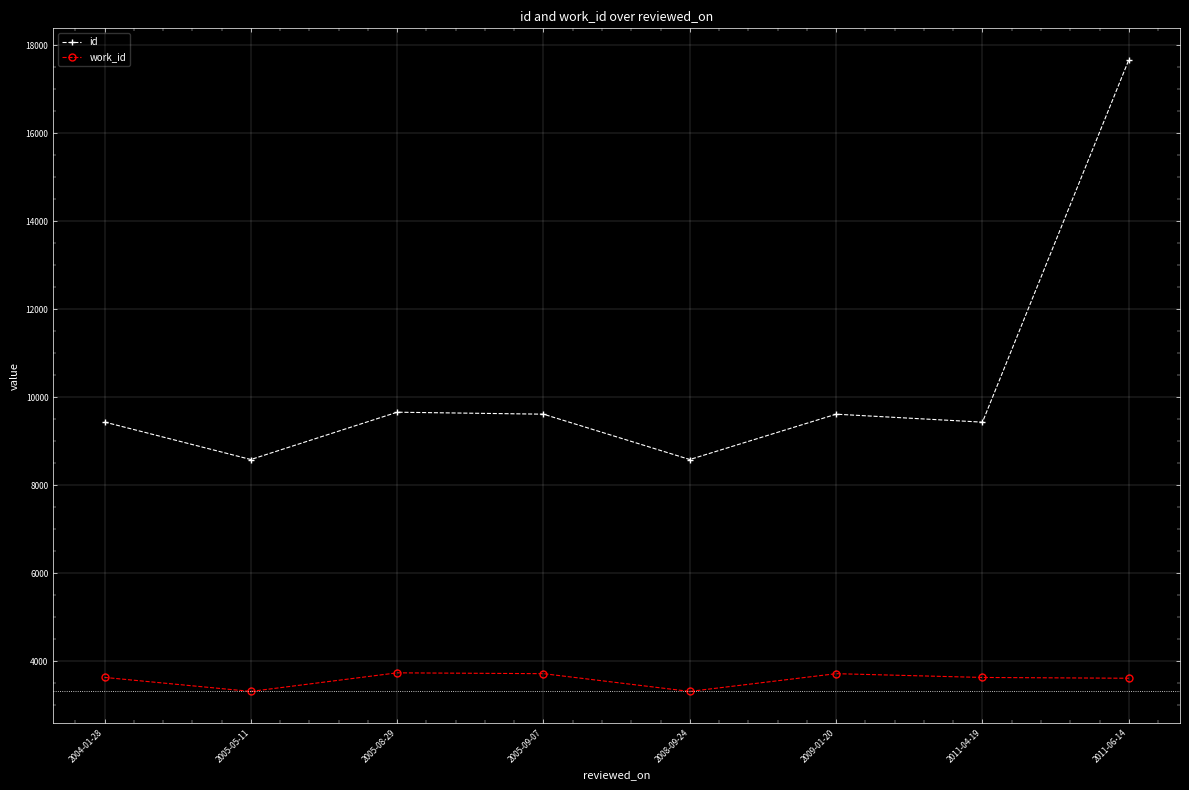

True or false: id and work_id cross at least once.

False